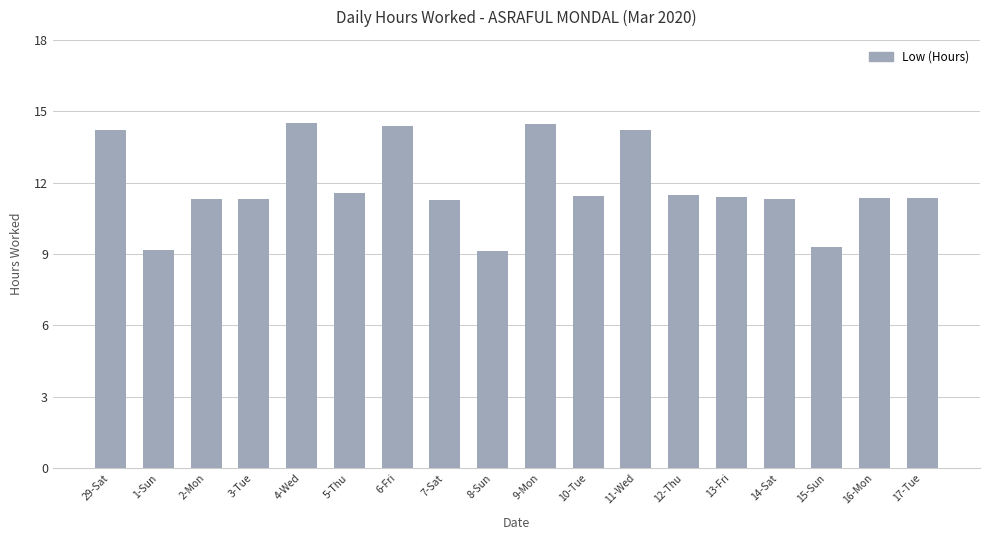

The chart shows a value of 18.3 at 7-Sat. True or false?

False